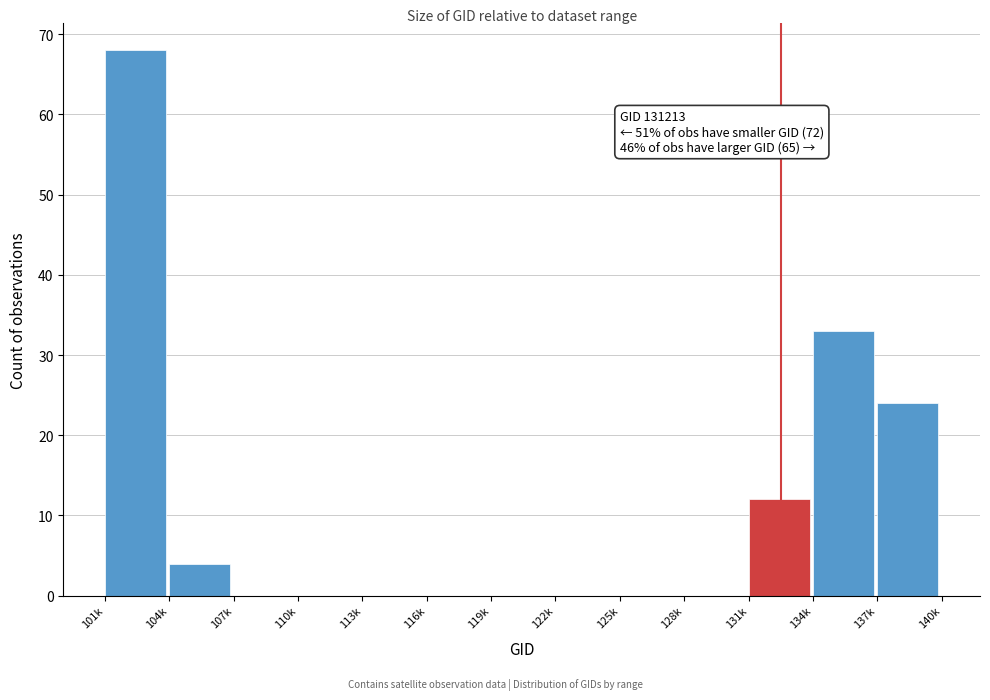

Reading left to right, extract all data points from this chart.

101k=68	104k=4	107k=0	110k=0	113k=0	116k=0	119k=0	122k=0	125k=0	128k=0	131k=12	134k=33	137k=24